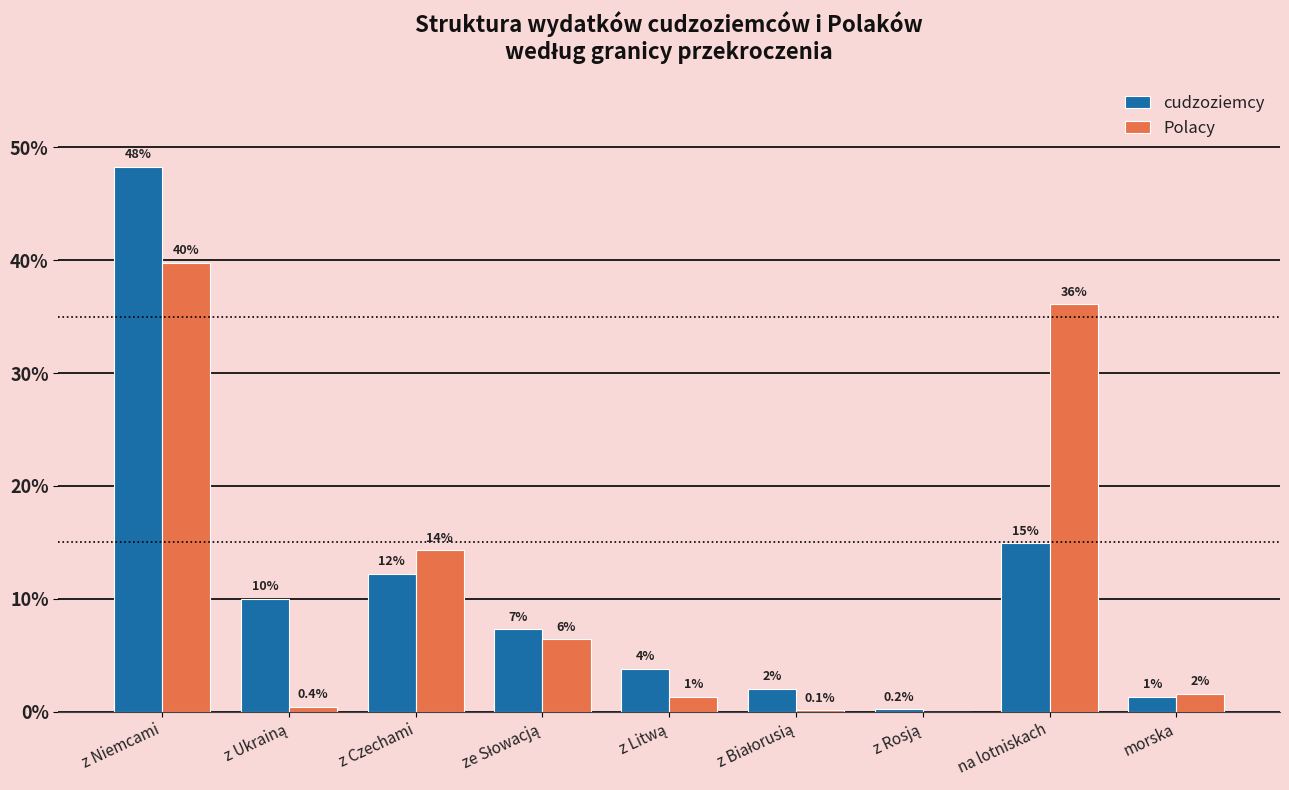

What are all the series names shown in the legend?

cudzoziemcy, Polacy